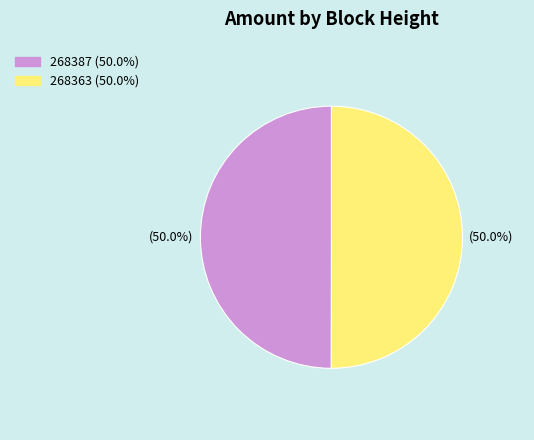

What percentage do 268387 and 268363 together represent?

100.0%